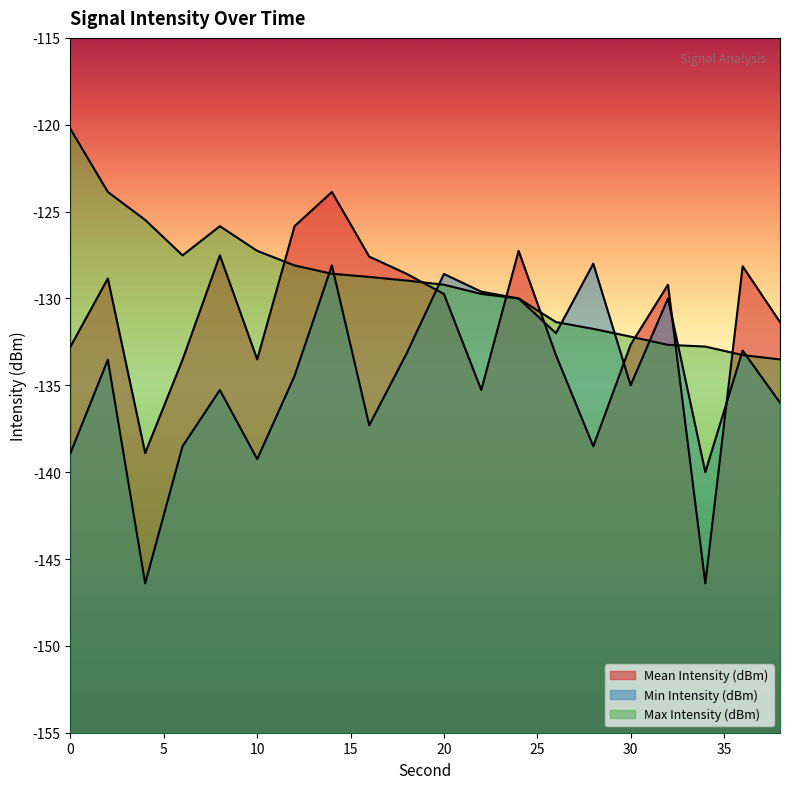

Which has a higher value, 30 or 0?

30